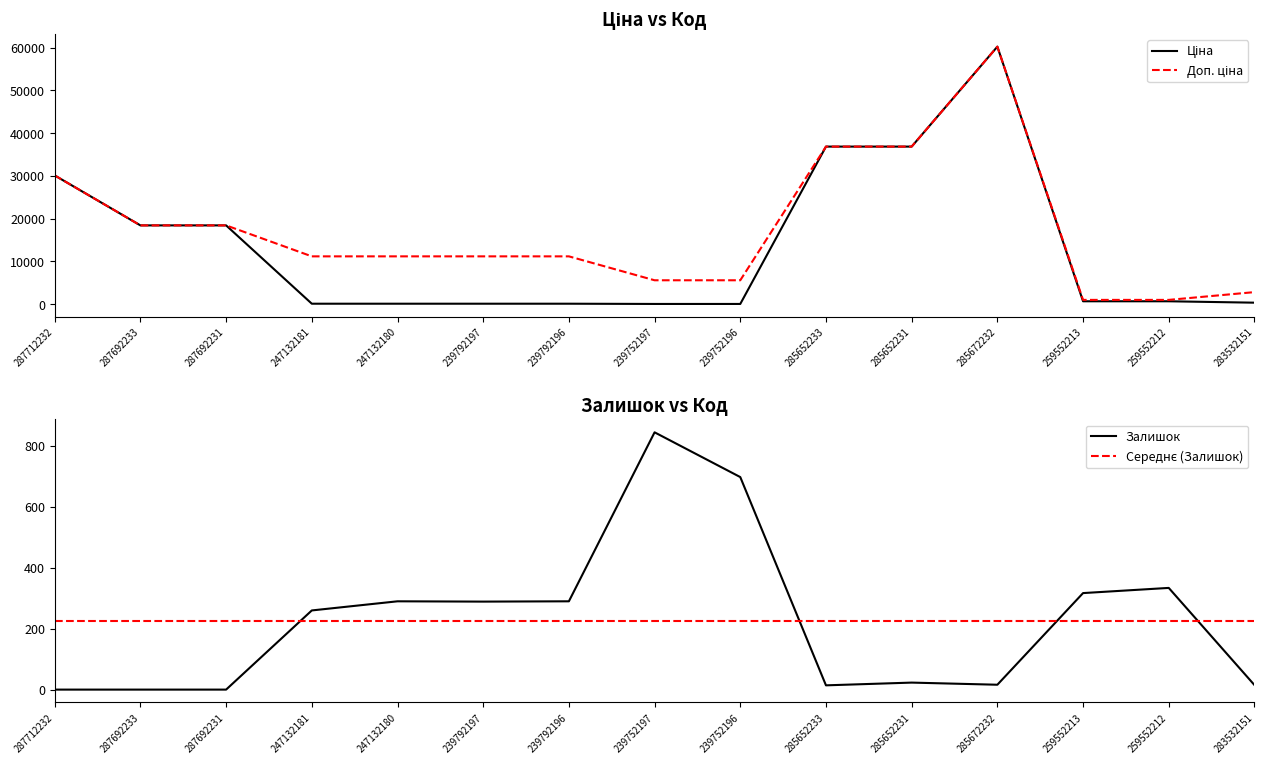

What value does the Середнє (Залишок) series have at 239752196?

226.1